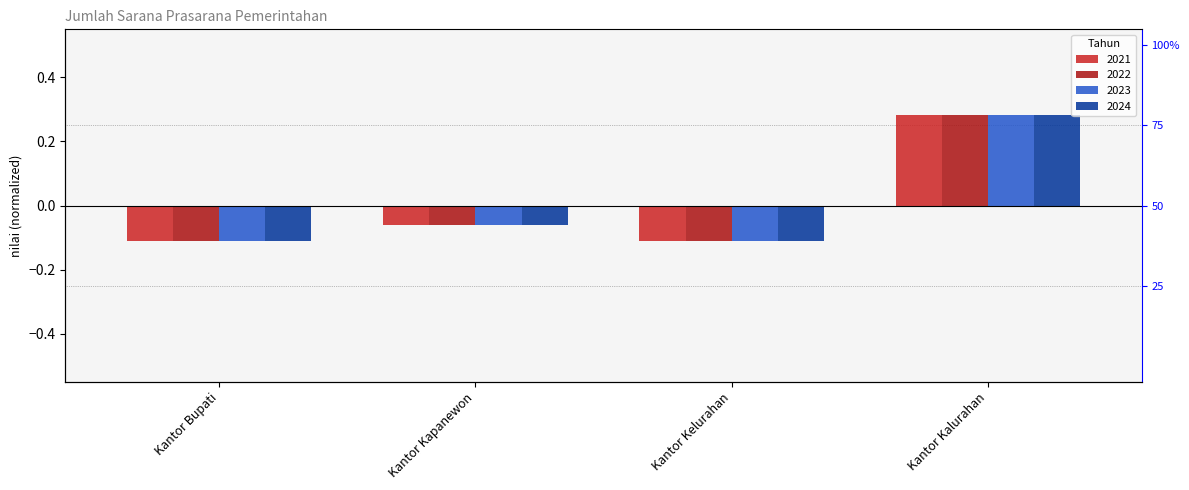

At how many categories does at least one series exceed 0?

1